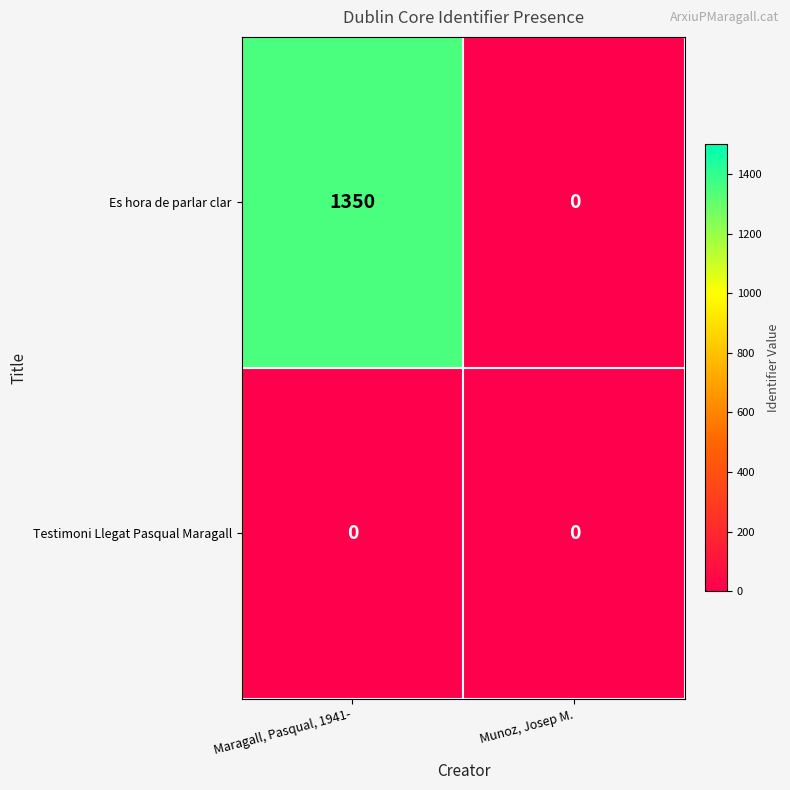

How many categories are shown in the chart?

2